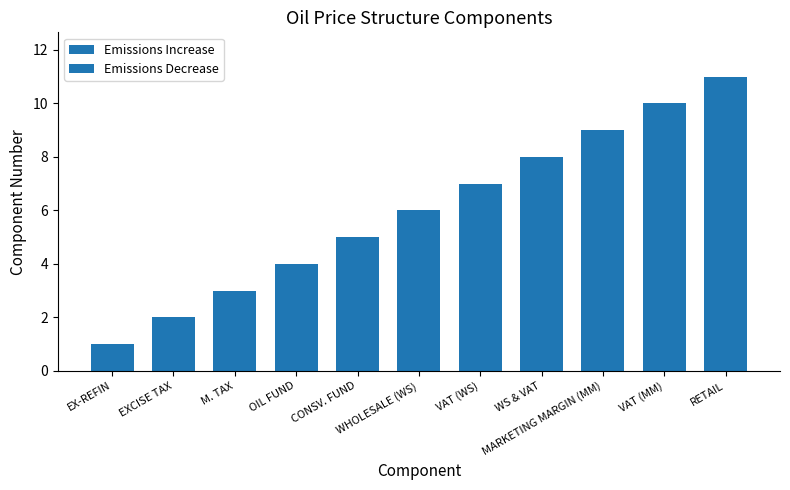

What is the greatest value displayed?

11